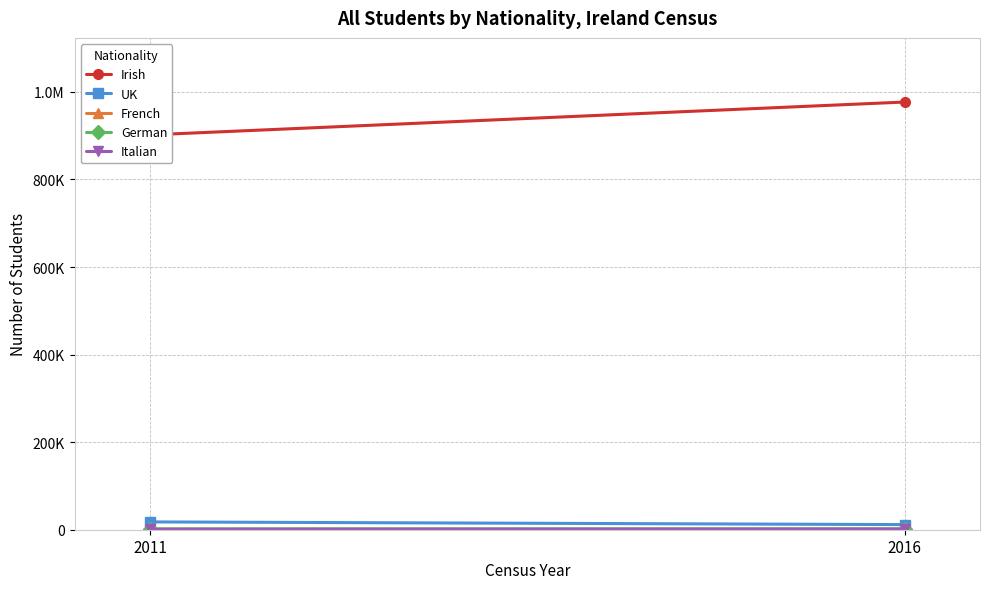

Which series has the largest range (max minus min)?

Irish